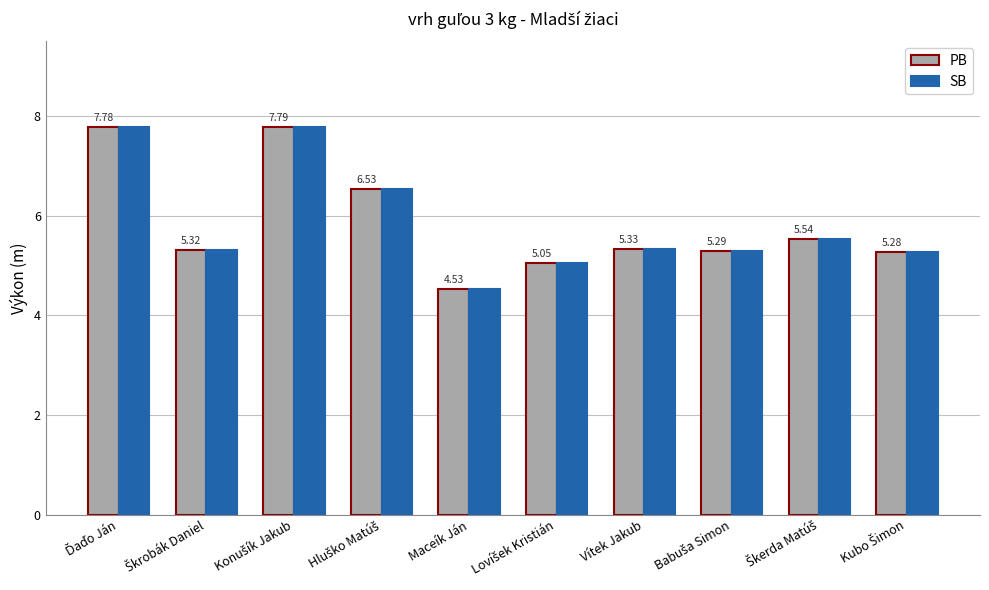

Which category has the lowest value in the SB series?

Maceík Ján